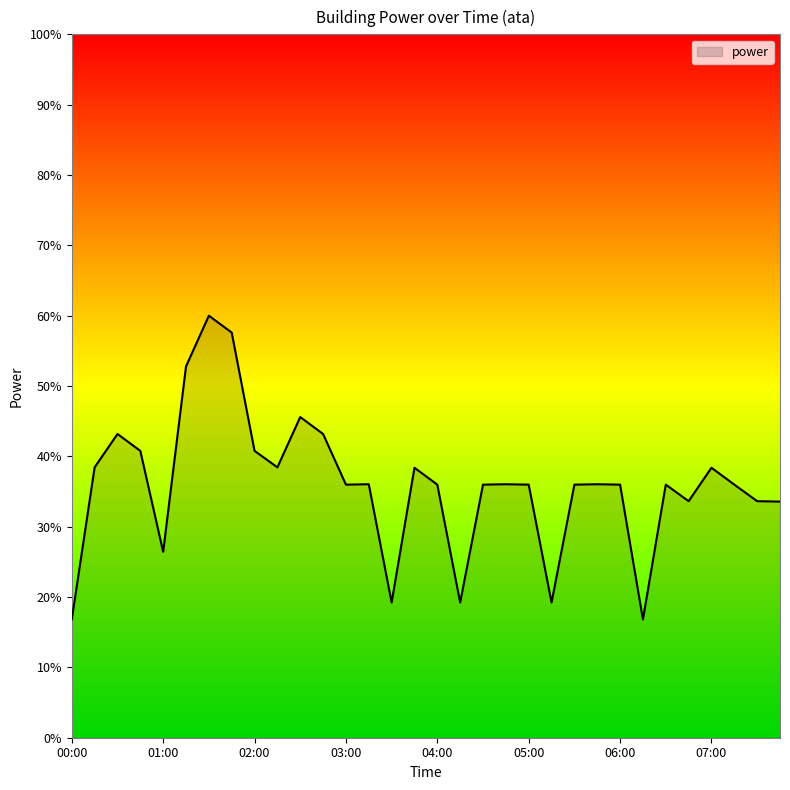

What is the greatest value displayed?

60.0